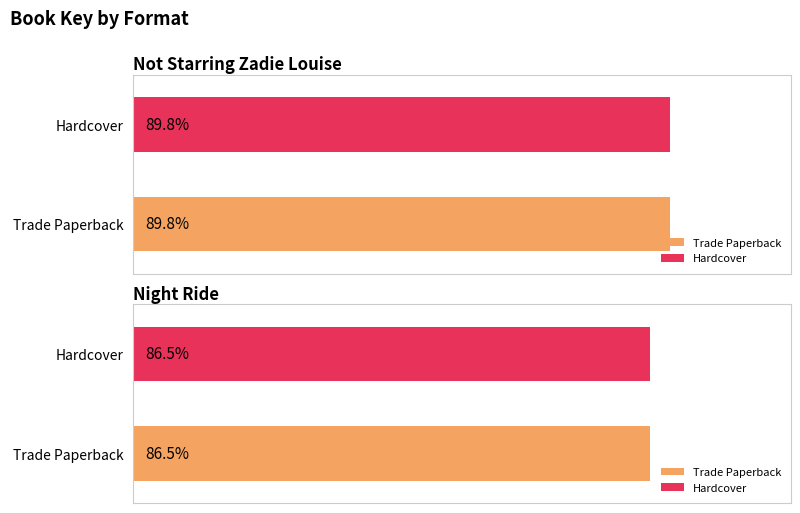

Which has a higher value, Night Ride or Not Starring Zadie Louise?

Not Starring Zadie Louise